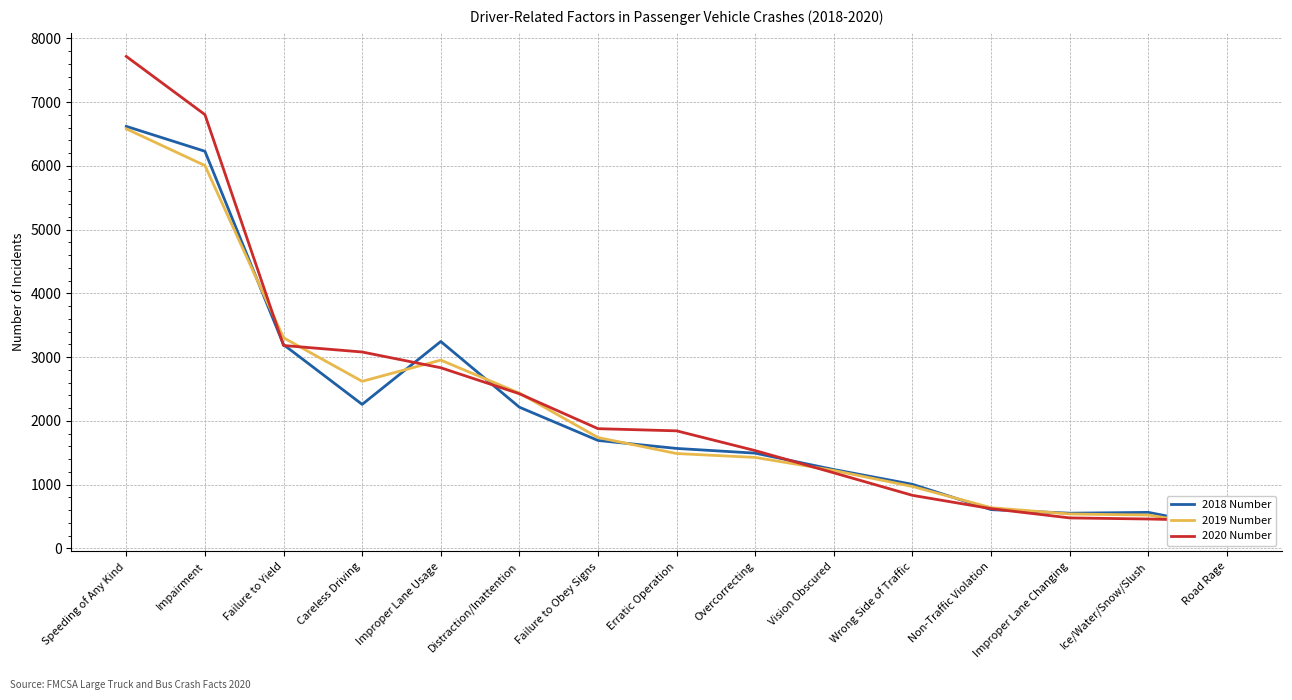

Which series has the widest spread of values?

2020 Number